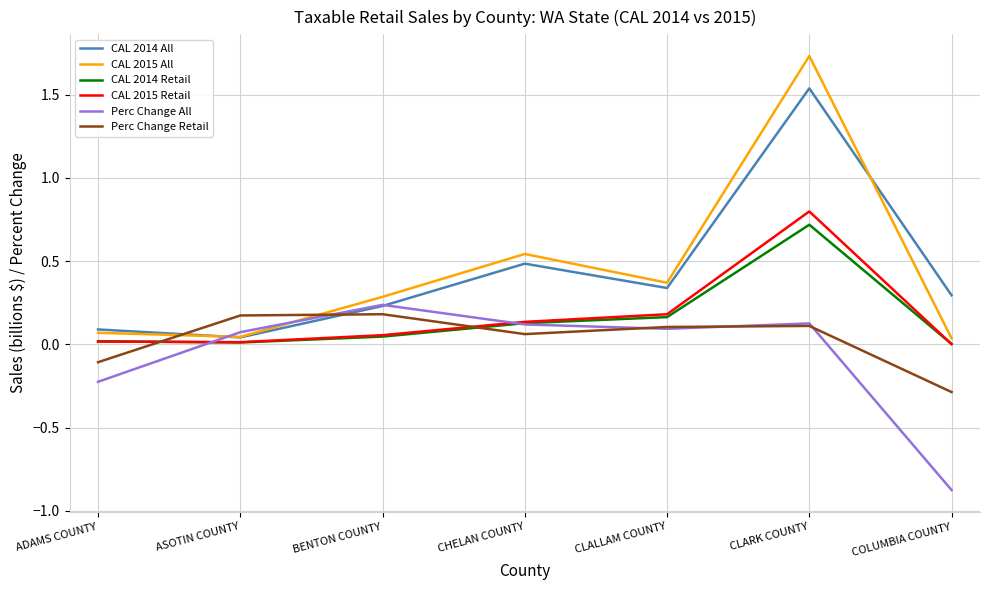

At which category is the sum across all series the highest?

CLARK COUNTY